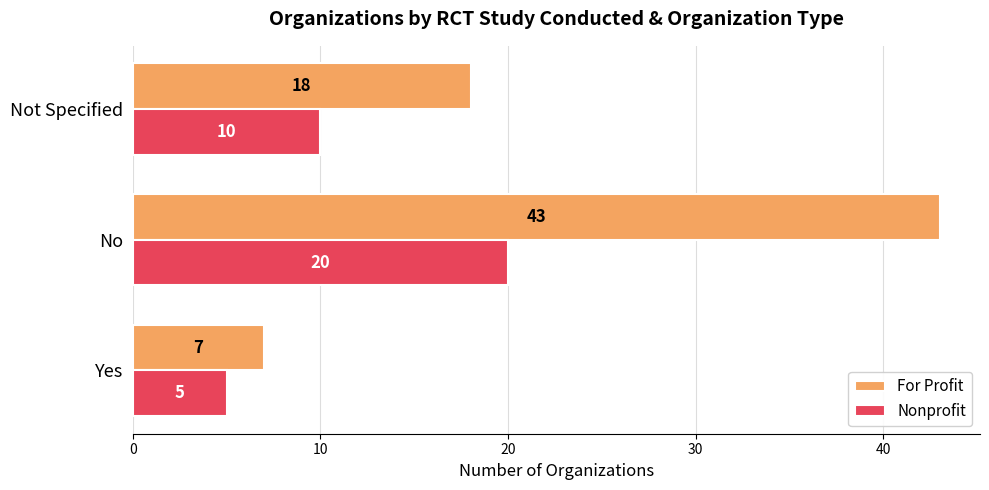

What is the difference between the maximum and minimum values in the Nonprofit series?

15